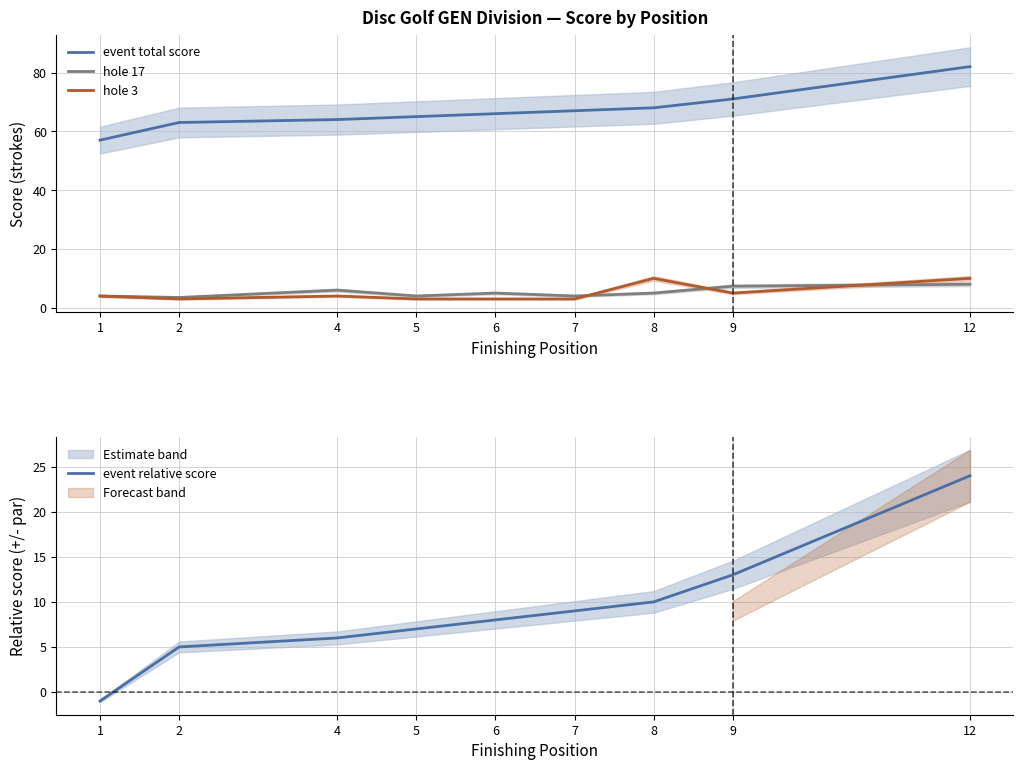

List the labels in order of event relative score value, largest first.

12, 9, 8, 7, 6, 5, 4, 2, 1